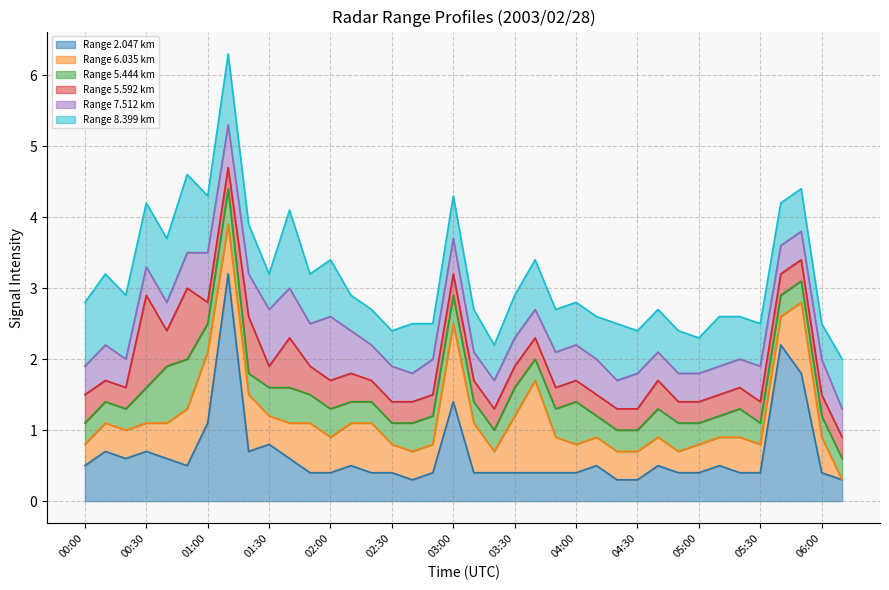

What is the value of the 5.444 point at the 17th from the left?

0.4